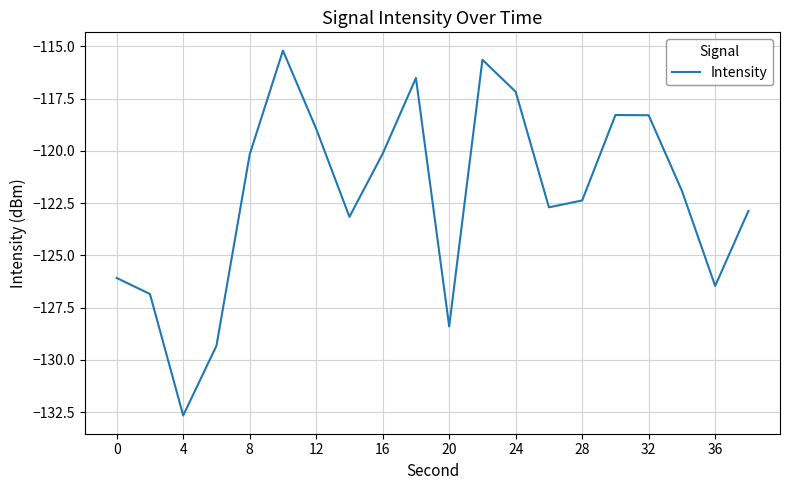

What is the maximum value shown in the chart?

-115.2